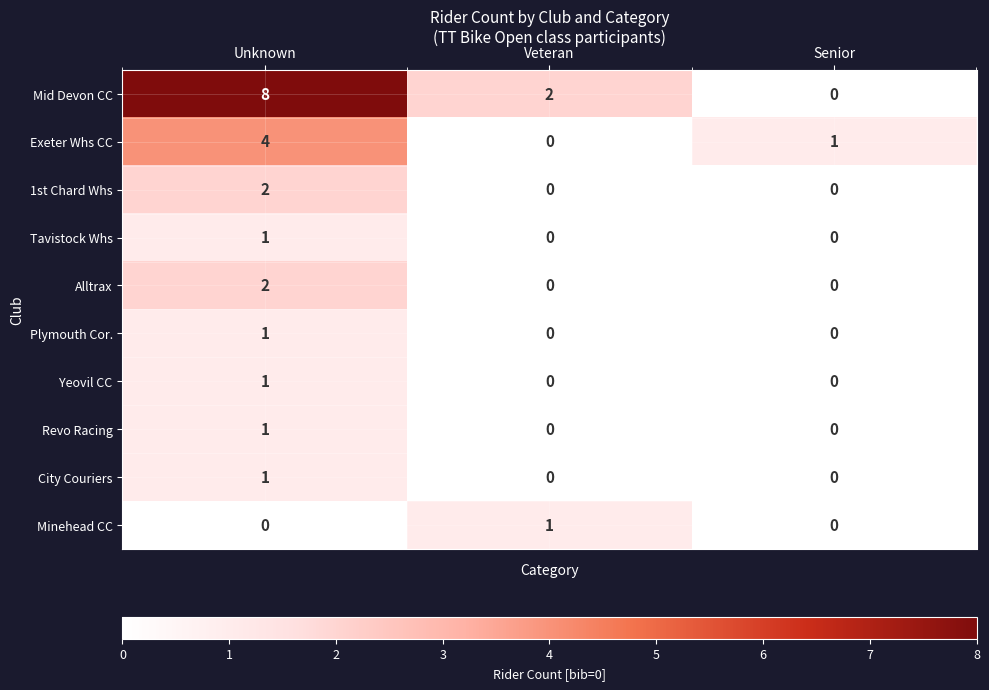

True or false: Alltrax has a value of 0 at Senior.

True